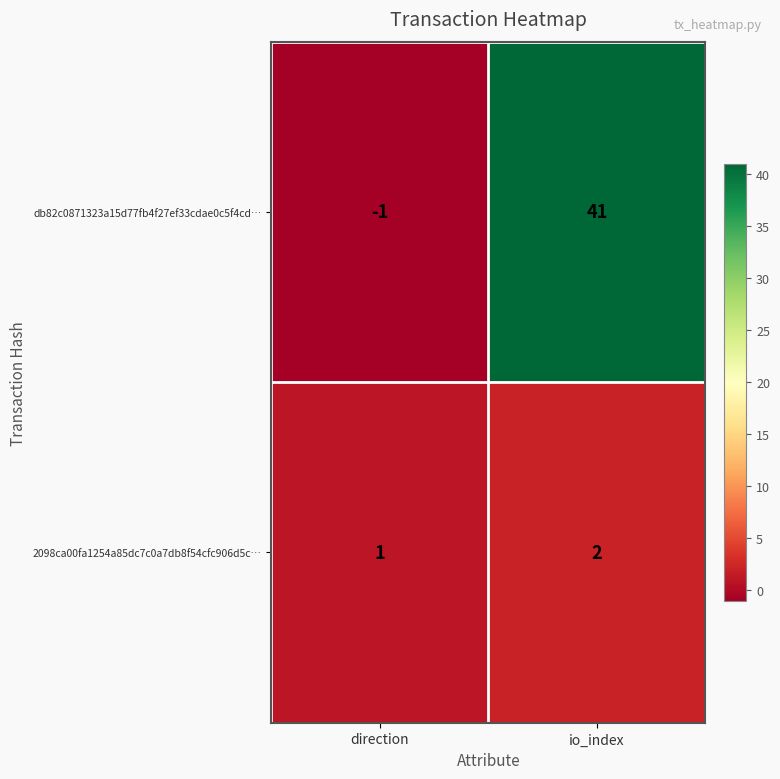

Which label corresponds to the smallest value in the chart?

direction